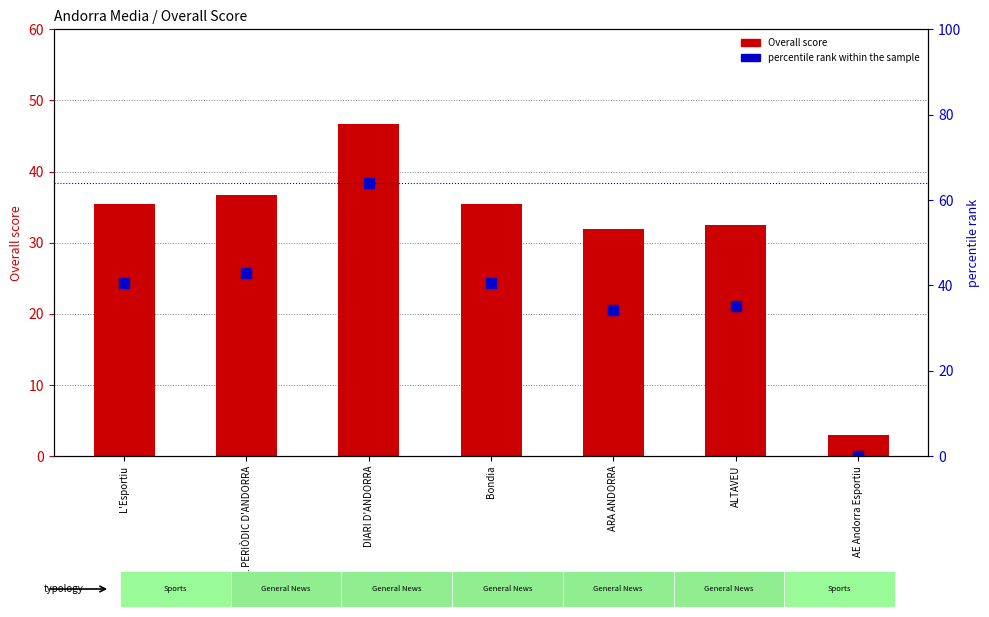

Reading right to left, what are all the values shown in this chart?

Overall score: 3.0	32.5	32.0	35.5	46.8	36.8	35.5
percentile rank within the sample: 0.0	35.1	34.2	40.6	63.9	42.9	40.6